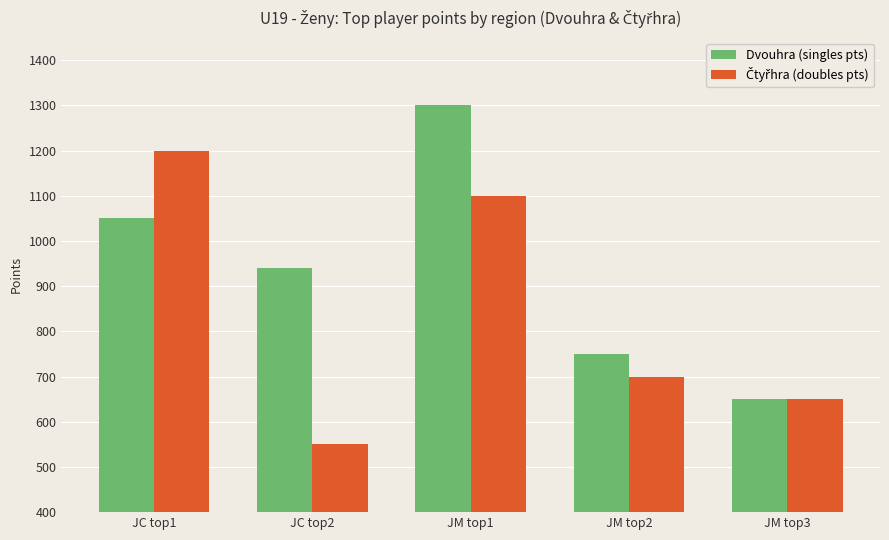

Which series has the largest total across all categories?

Dvouhra (singles pts)